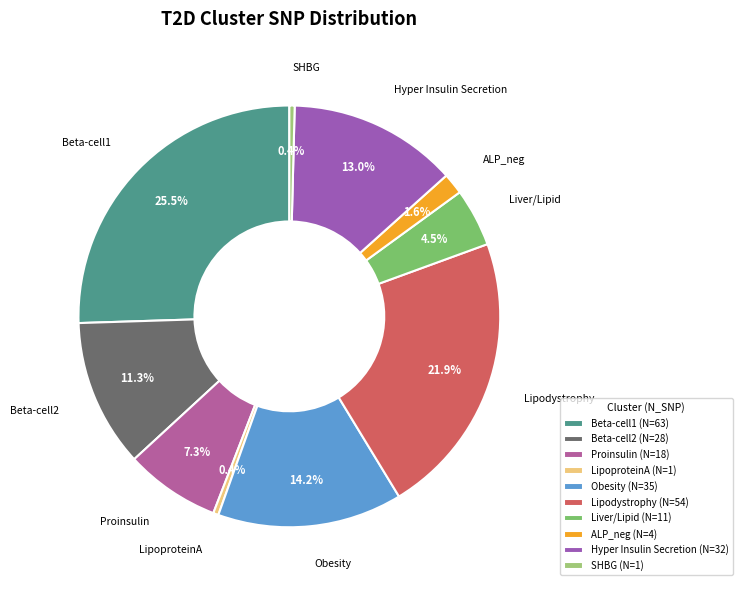

Which slice is the largest?

Beta-cell1